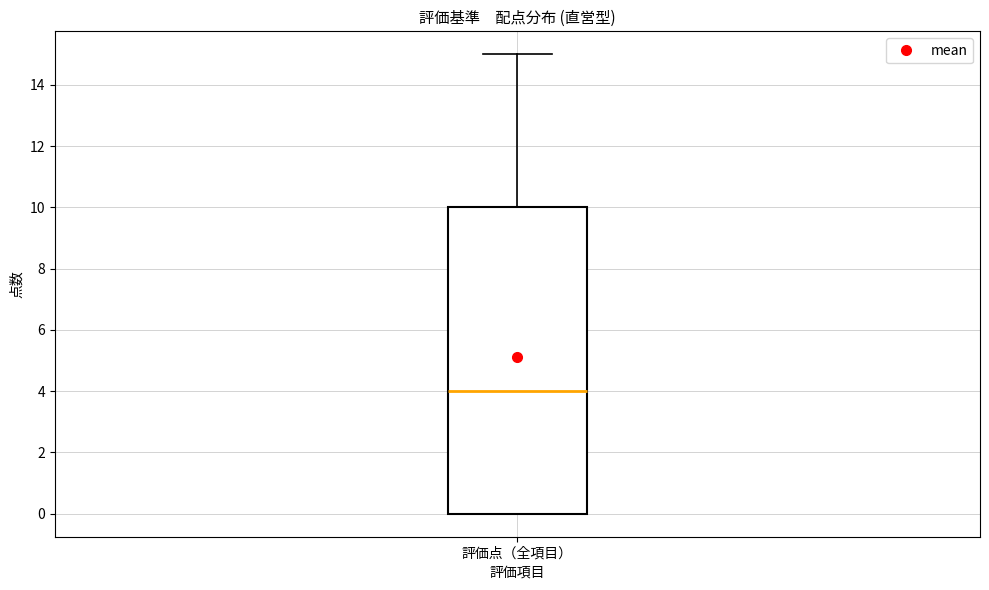

Read this box plot against the y-axis: the position of the median line, the range covered by the box, and the ends of both whiskers. The values are not printed on the chart, so give them approximately, as read against the axis.

median 4, box 0 to 10, whiskers 0 to 15